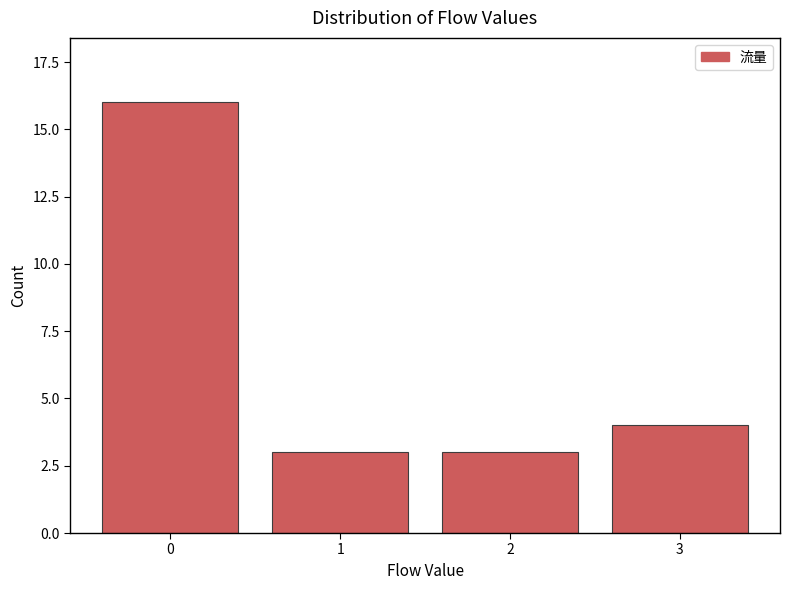

Reading left to right, list all the values displayed in this chart.

16	3	3	4